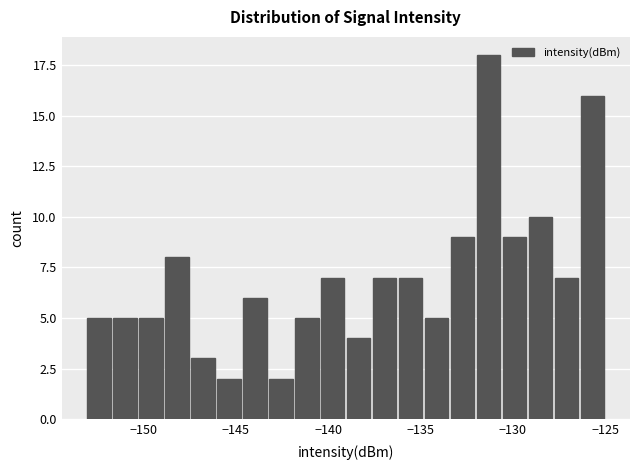

Read against the x-axis, roughly where is the centre of the tallest bar?

-131.5